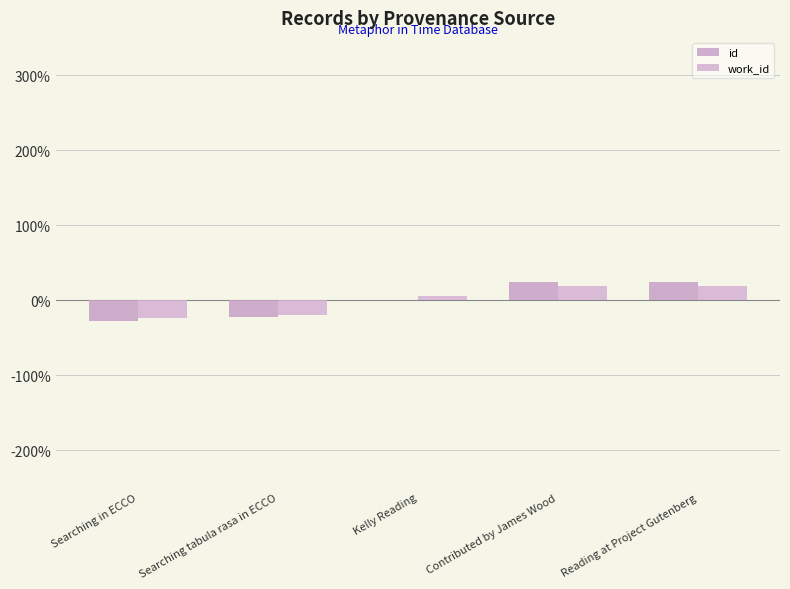

How many categories are shown in the chart?

5